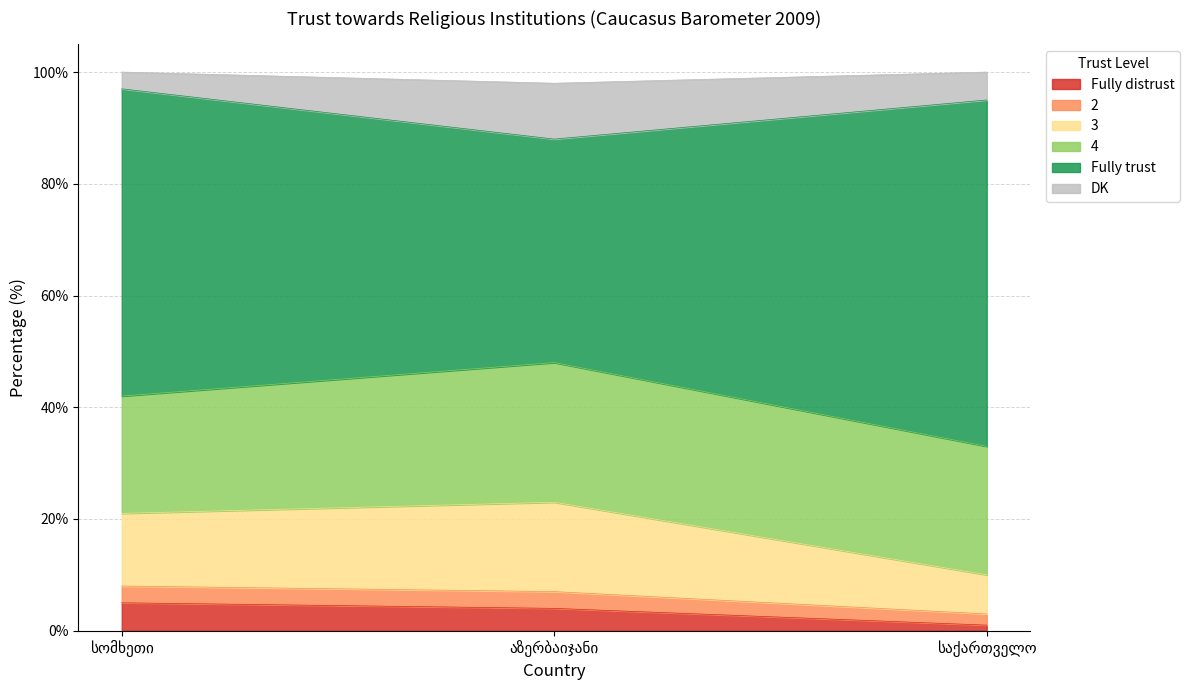

What is the difference between the maximum and minimum values in the Fully distrust series?

4